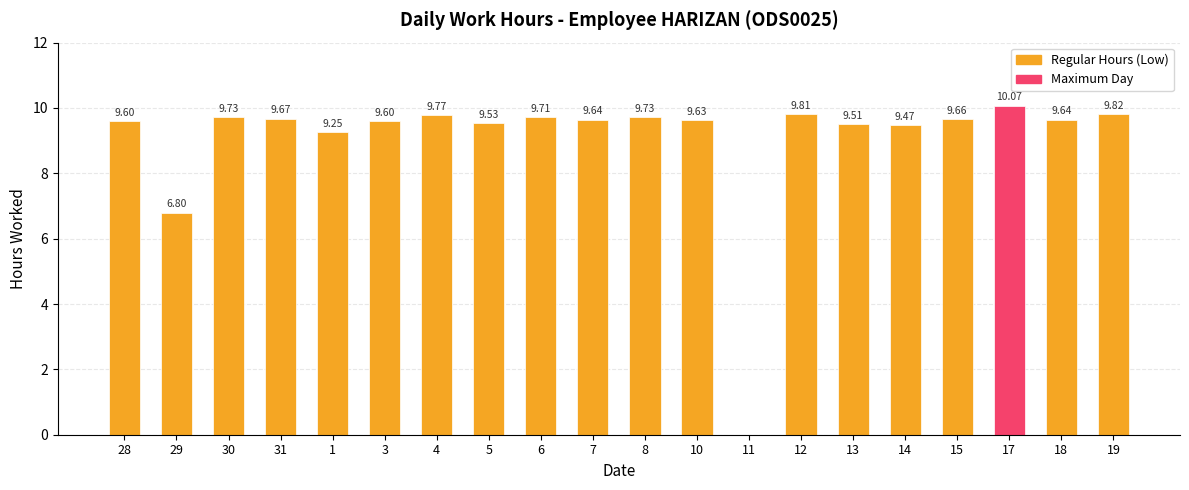

What is the change in value from 5 to 10?

+0.1